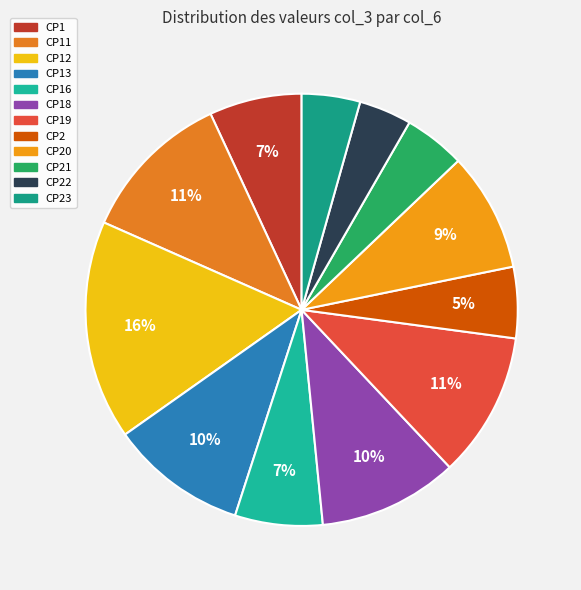

To the nearest percent, what is the difference between the largest and smallest slice percentages?

12%